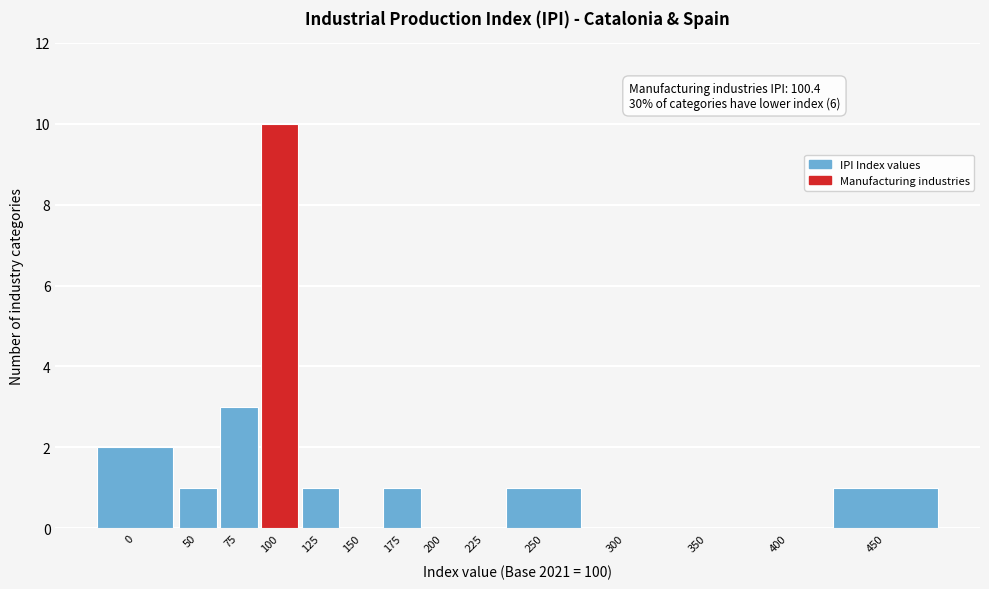

Reading left to right, transcribe all the data shown in this chart.

0=2	50=1	75=3	100=10	125=1	150=0	175=1	200=0	225=0	250=1	300=0	350=0	400=0	450=1